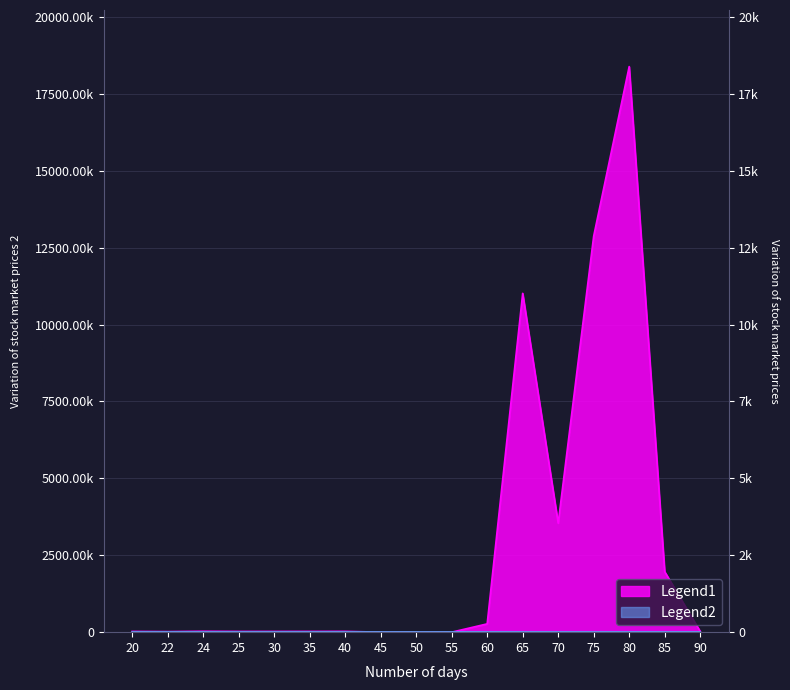

What is the difference between the highest and lowest values at 22?

8003.8